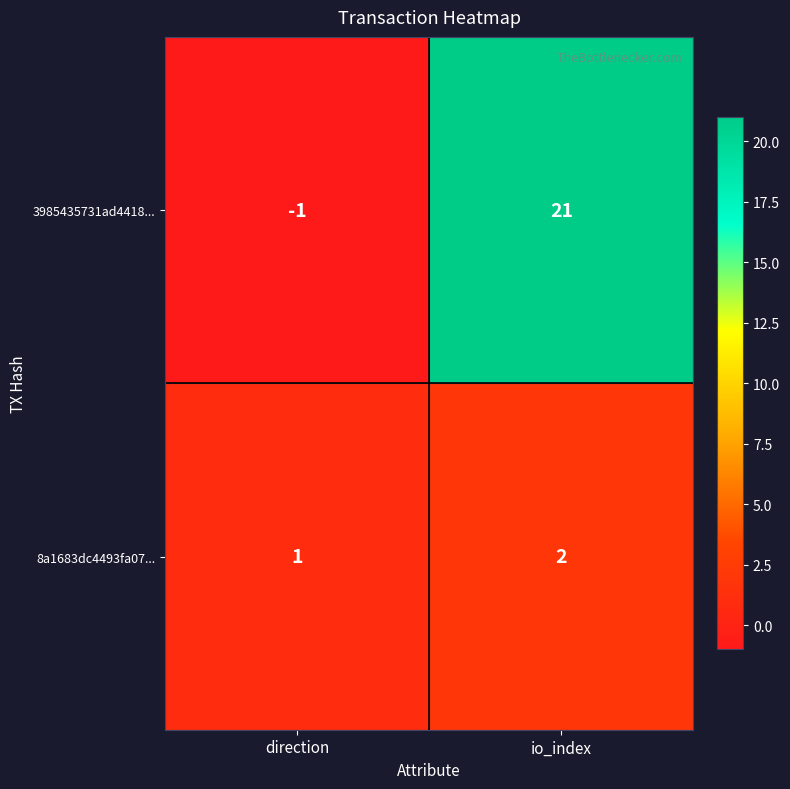

True or false: 3985435731ad4418... has a value of 28 at io_index.

False